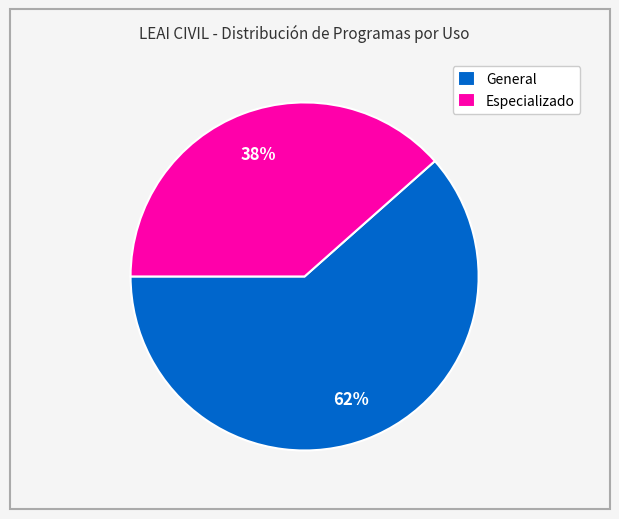

To the nearest percent, what is the combined percentage of Especializado and General?

100%